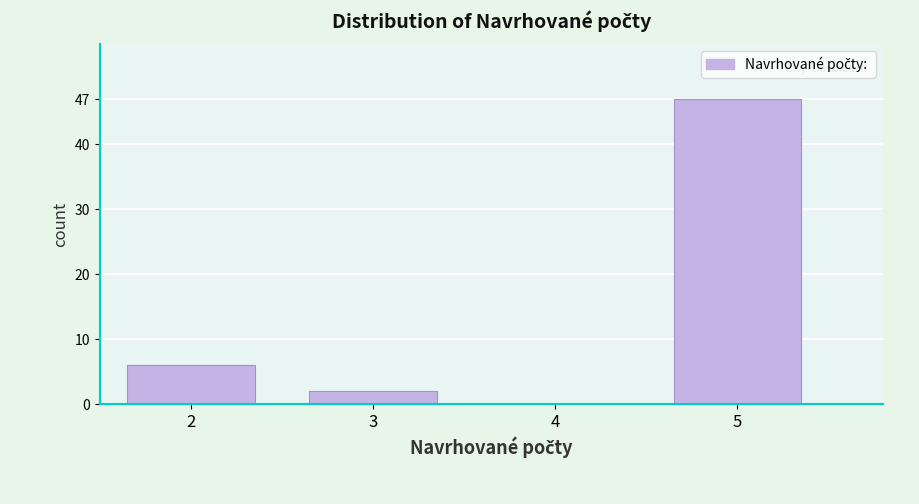

Reading left to right, transcribe all the data shown in this chart.

2=6	3=2	4=0	5=47